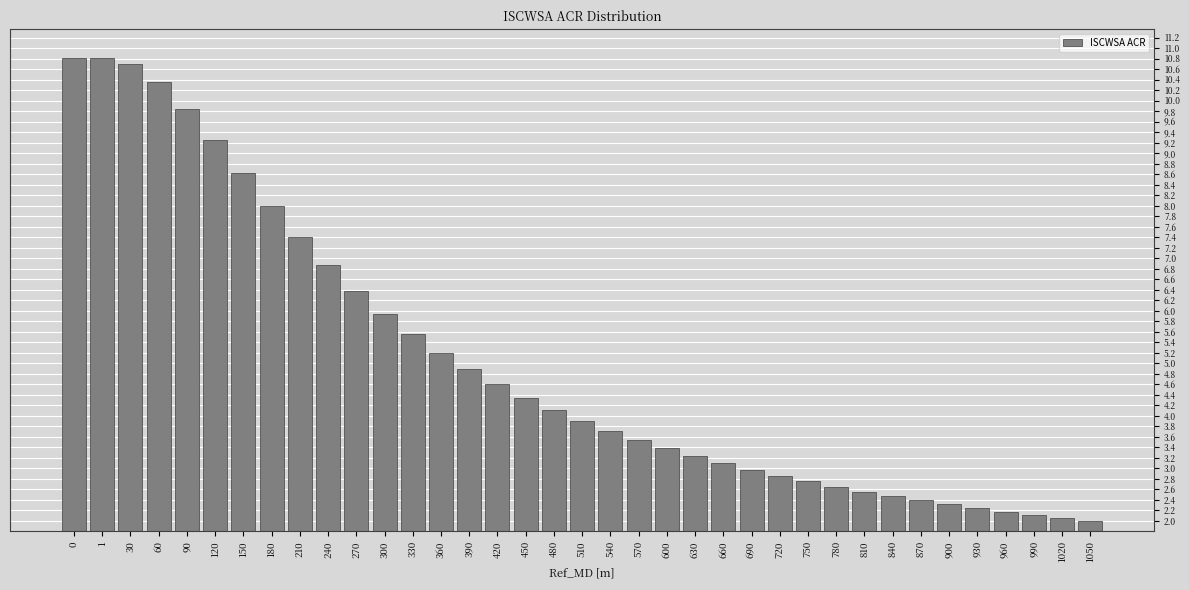

True or false: the data shows 2.2 at 930.

True